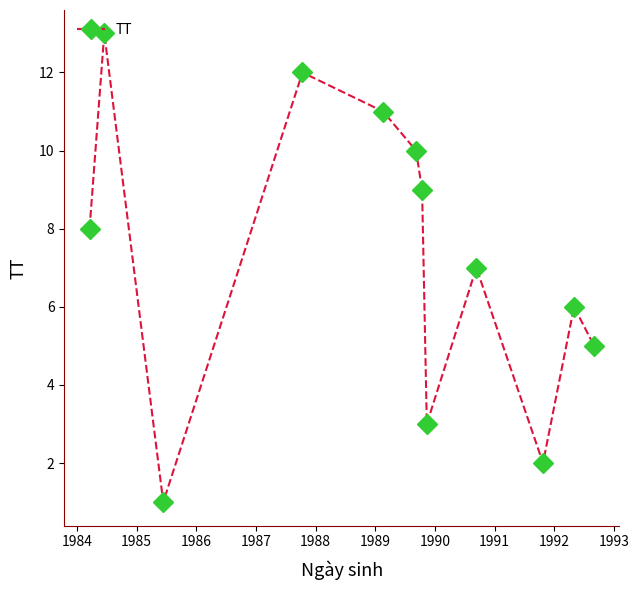

What is the greatest value displayed?

13